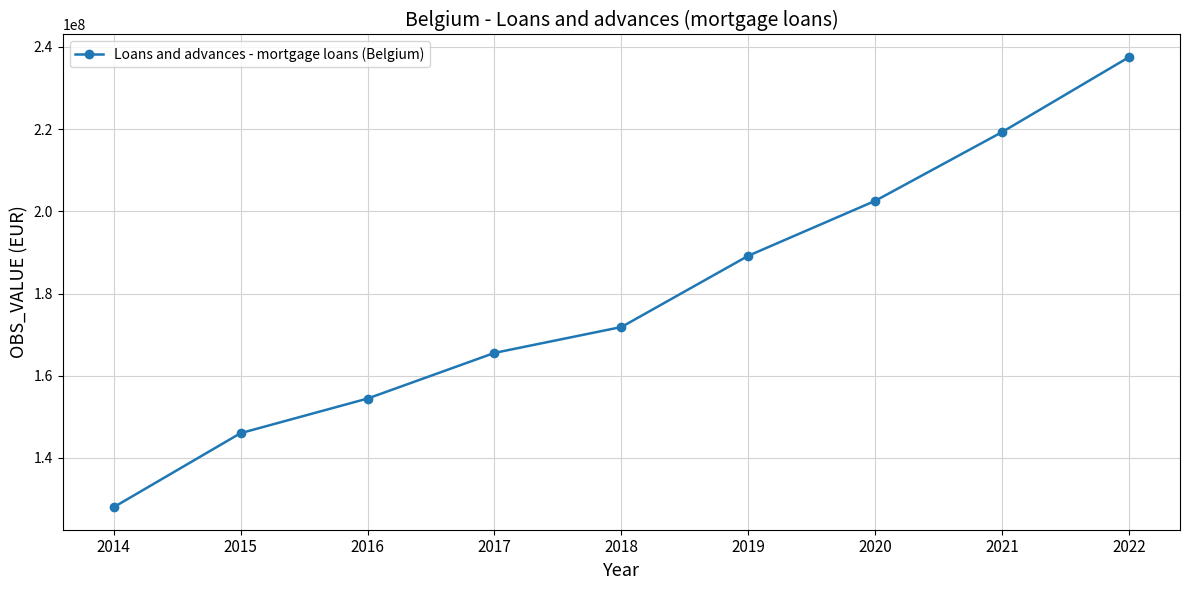

Reading left to right, what are all the values shown in this chart?

128015455	146031012	154447200	165553478	171851097	189191079	202556005	219302563	237535197